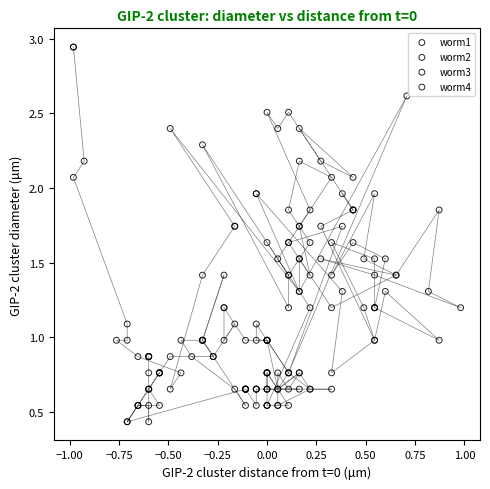

Which series contains the highest Y value?

worm4